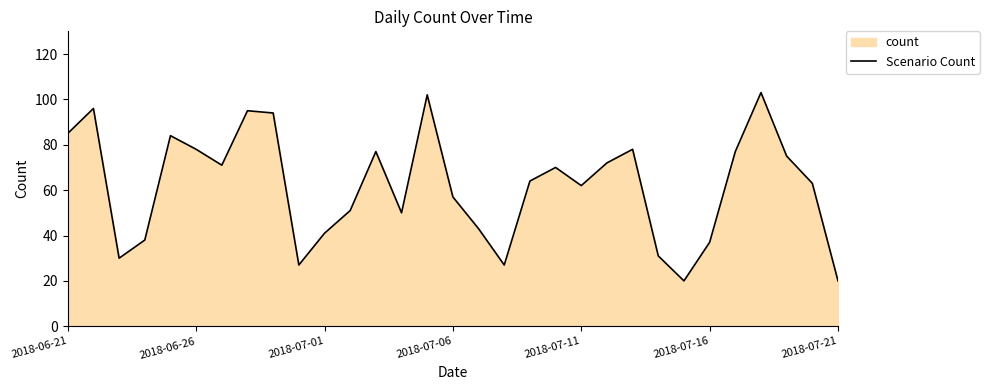

What is the value of the 2nd point from the left?

96